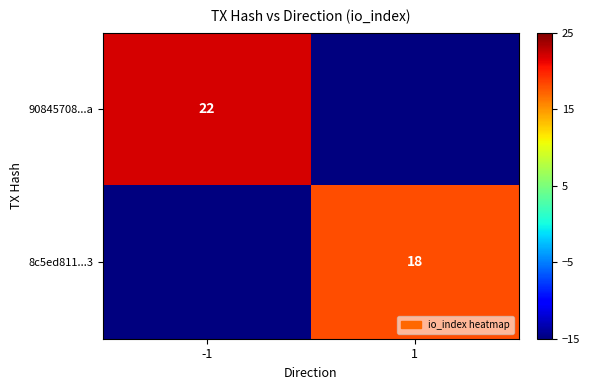

The 8c5ed811...3 series shows 26 at 1. True or false?

False